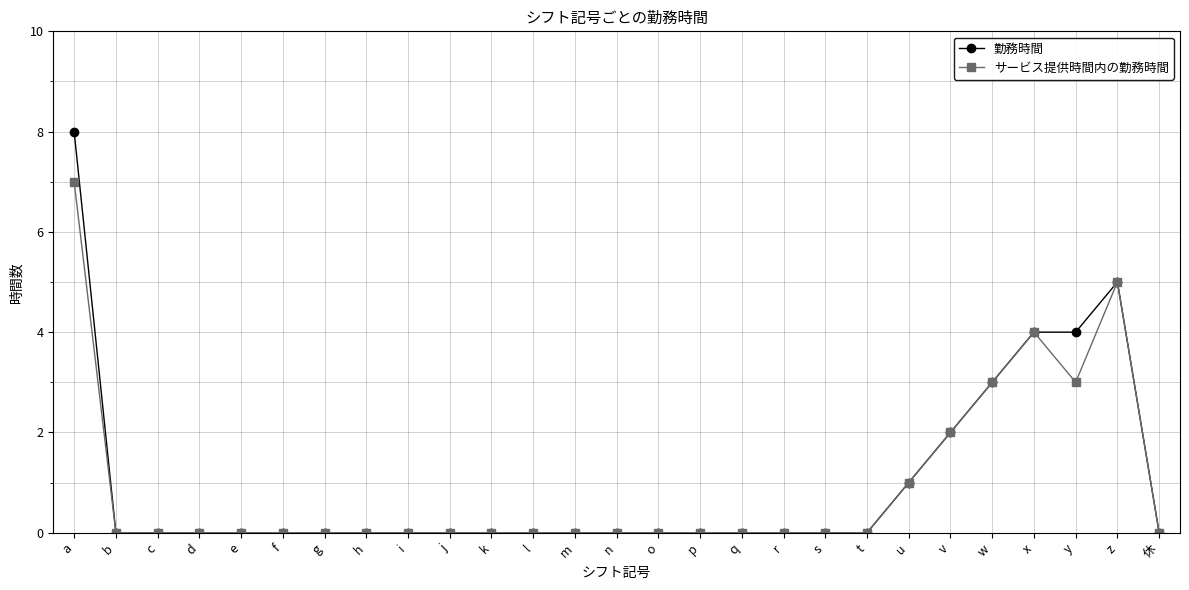

How many lines are shown in the chart?

2